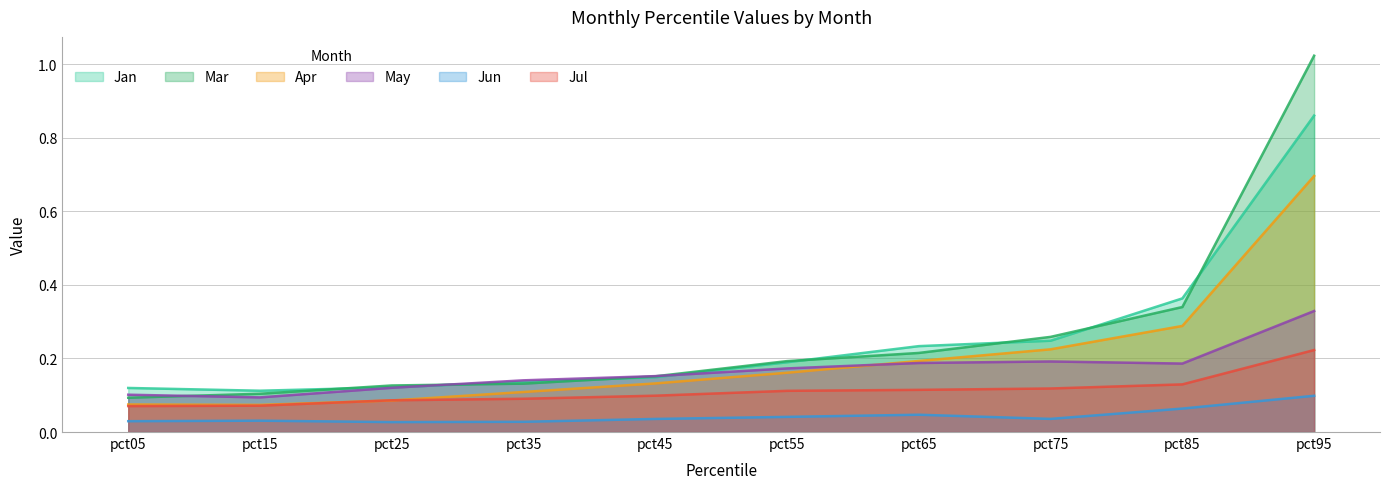

The Mar series shows 1.6 at pct95. True or false?

False